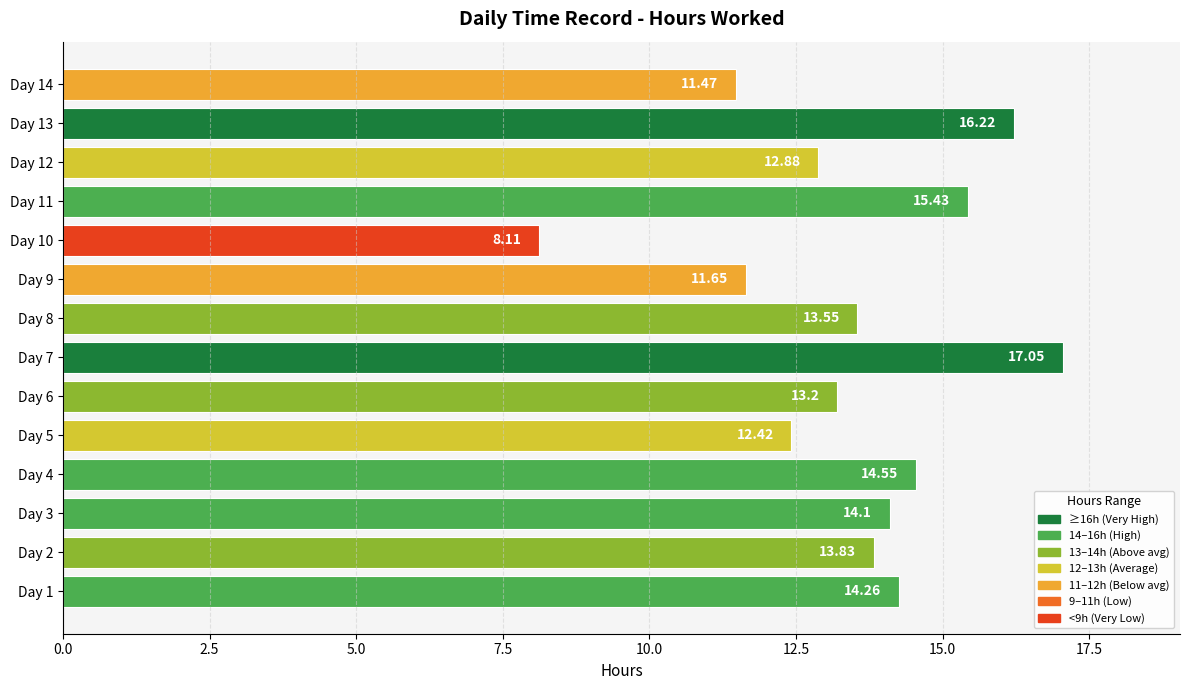

What is the ratio of the value at Day 11 to the value at Day 7?

0.9